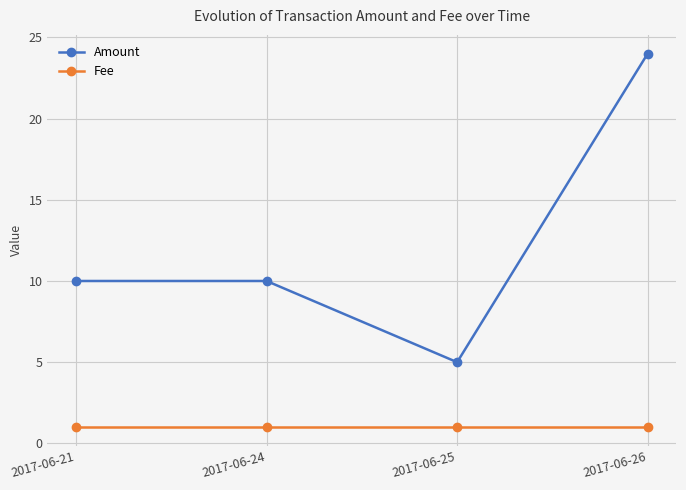

List the series in order of their overall mean, highest first.

Amount, Fee